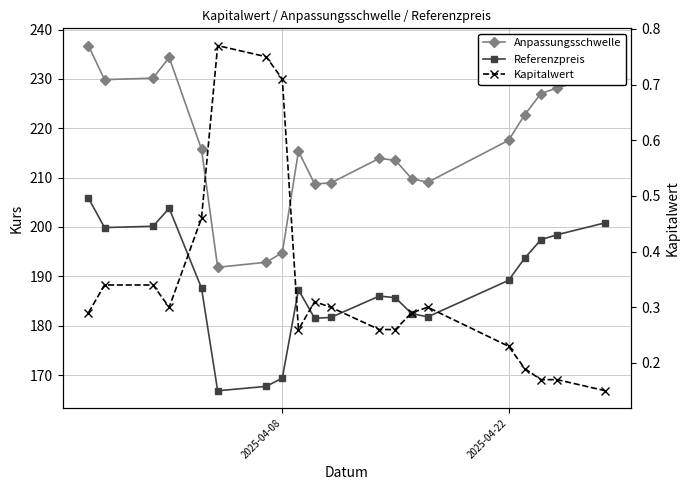

What is the value of the Referenzpreis point at the 20th from the left?

205.9